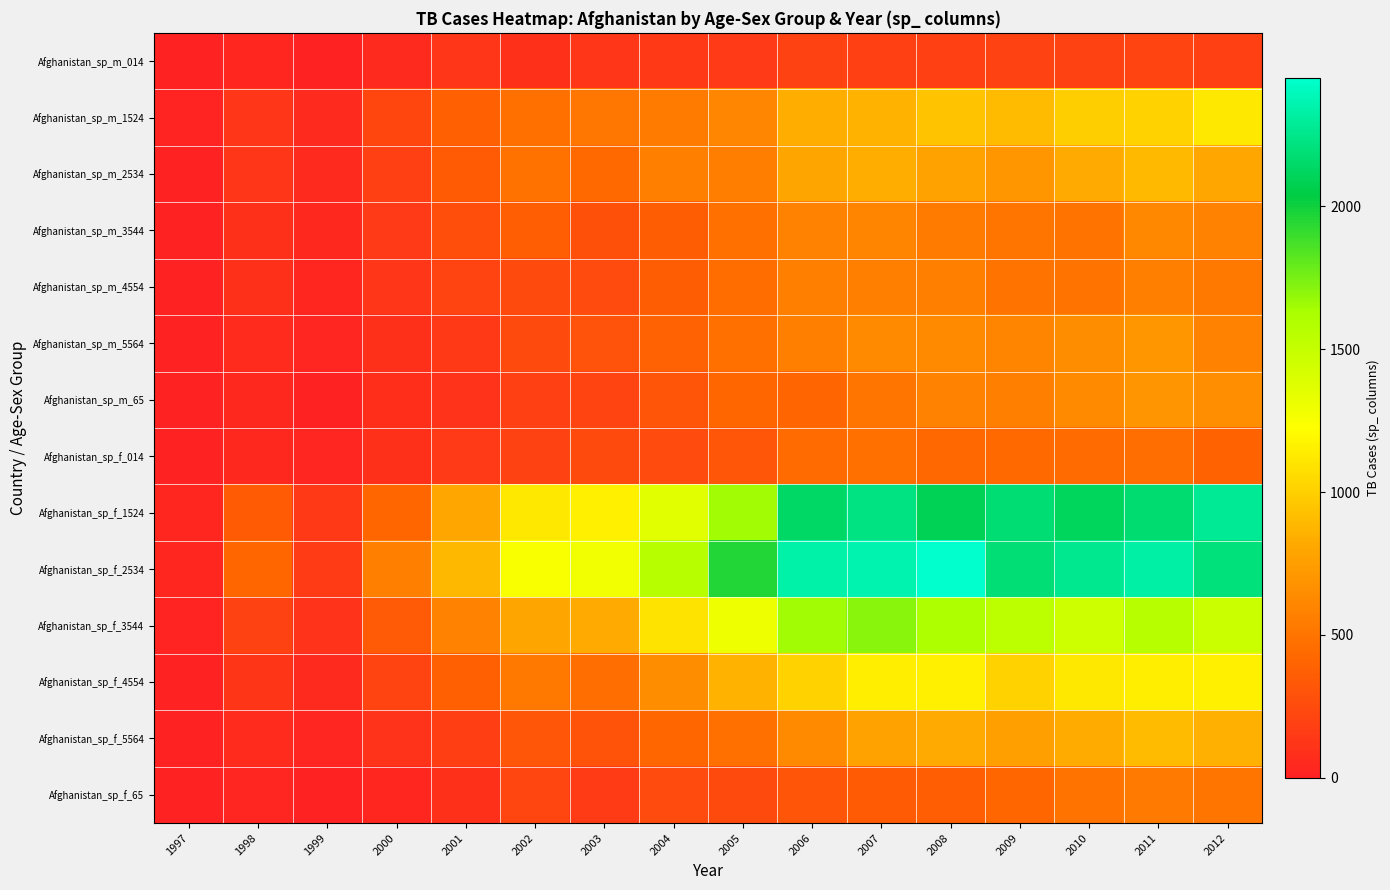

Reading left to right, transcribe all the data shown in this chart.

Afghanistan_sp_m_014: 1997=0	1998=30	1999=8	2000=52	2001=129	2002=90	2003=127	2004=139	2005=151	2006=193	2007=186	2008=187	2009=200	2010=197	2011=204	2012=188
Afghanistan_sp_m_1524: 1997=10	1998=129	1999=55	2000=228	2001=379	2002=476	2003=511	2004=537	2005=606	2006=837	2007=856	2008=941	2009=906	2010=986	2011=1010	2012=1116
Afghanistan_sp_m_2534: 1997=6	1998=128	1999=55	2000=183	2001=349	2002=481	2003=436	2004=568	2005=560	2006=791	2007=840	2008=773	2009=705	2010=819	2011=895	2012=801
Afghanistan_sp_m_3544: 1997=3	1998=90	1999=47	2000=149	2001=274	2002=368	2003=284	2004=360	2005=472	2006=574	2007=597	2008=545	2009=499	2010=491	2011=613	2012=586
Afghanistan_sp_m_4554: 1997=5	1998=89	1999=34	2000=129	2001=204	2002=246	2003=256	2004=358	2005=453	2006=572	2007=566	2008=570	2009=491	2010=490	2011=570	2012=521
Afghanistan_sp_m_5564: 1997=2	1998=64	1999=21	2000=94	2001=139	2002=241	2003=288	2004=386	2005=470	2006=572	2007=630	2008=630	2009=596	2010=641	2011=700	2012=585
Afghanistan_sp_m_65: 1997=0	1998=41	1999=8	2000=80	2001=103	2002=189	2003=203	2004=310	2005=419	2006=410	2007=507	2008=575	2009=570	2010=622	2011=692	2012=651
Afghanistan_sp_f_014: 1997=5	1998=45	1999=25	2000=93	2001=146	2002=192	2003=245	2004=256	2005=320	2006=442	2007=475	2008=428	2009=439	2010=445	2011=465	2012=400
Afghanistan_sp_f_1524: 1997=38	1998=350	1999=139	2000=414	2001=799	2002=1119	2003=1152	2004=1360	2005=1651	2006=2139	2007=2224	2008=2094	2009=2173	2010=2107	2011=2167	2012=2280
Afghanistan_sp_f_2534: 1997=36	1998=419	1999=160	2000=565	2001=888	2002=1251	2003=1287	2004=1561	2005=1959	2006=2340	2007=2357	2008=2449	2009=2186	2010=2263	2011=2325	2012=2204
Afghanistan_sp_f_3544: 1997=14	1998=194	1999=110	2000=339	2001=586	2002=792	2003=814	2004=1096	2005=1302	2006=1654	2007=1708	2008=1614	2009=1541	2010=1455	2011=1564	2012=1482
Afghanistan_sp_f_4554: 1997=8	1998=118	1999=50	2000=205	2001=375	2002=526	2003=462	2004=645	2005=869	2006=1006	2007=1143	2008=1149	2009=1014	2010=1112	2011=1146	2012=1150
Afghanistan_sp_f_5564: 1997=0	1998=61	1999=25	2000=99	2001=179	2002=320	2003=305	2004=413	2005=471	2006=630	2007=771	2008=817	2009=764	2010=831	2011=903	2012=850
Afghanistan_sp_f_65: 1997=1	1998=20	1999=8	2000=36	2001=89	2002=218	2003=158	2004=256	2005=246	2006=309	2007=353	2008=364	2009=419	2010=488	2011=535	2012=505